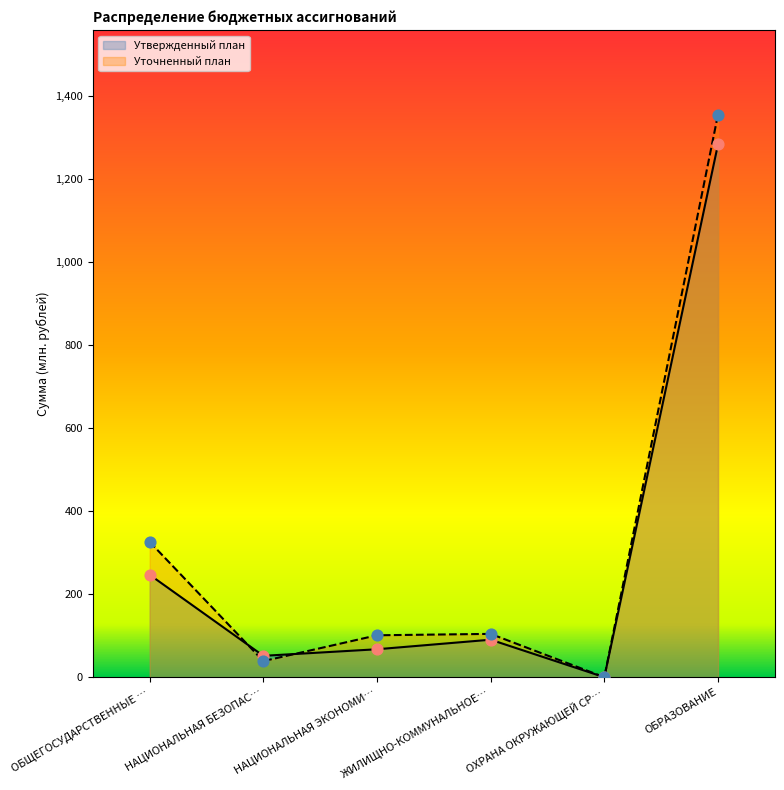

What are all the series names shown in the legend?

Утвержденный план, Уточненный план